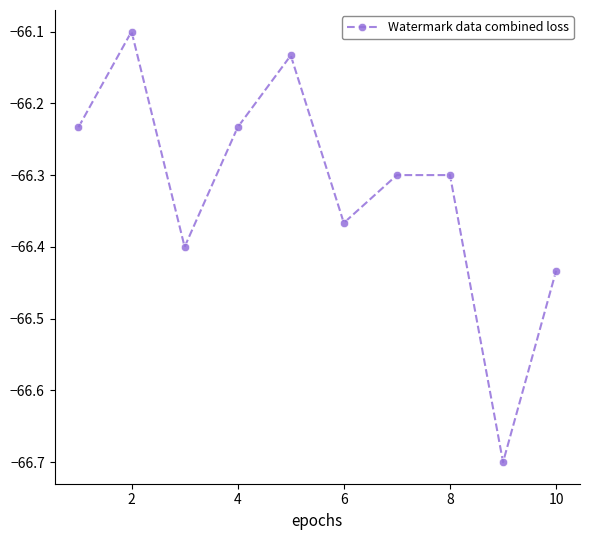

What is the minimum value shown in the chart?

-66.7